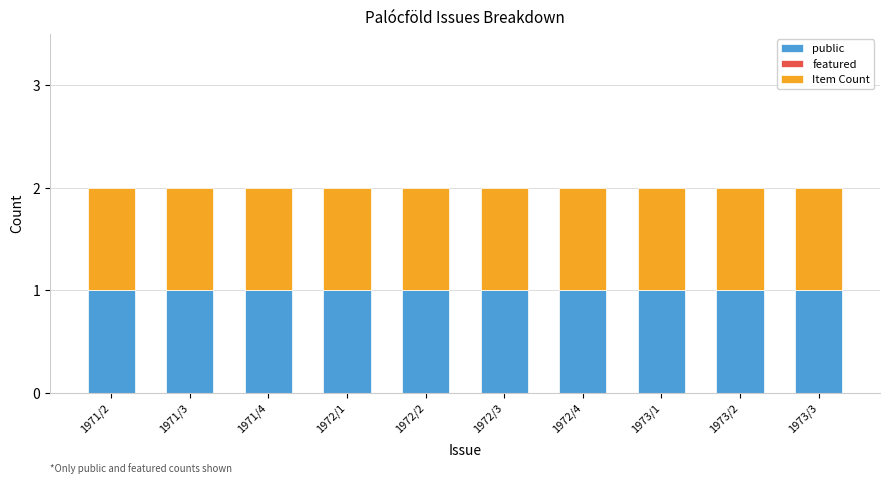

Reading left to right, extract all data points from this chart.

public: 1	1	1	1	1	1	1	1	1	1
featured: 0	0	0	0	0	0	0	0	0	0
Item Count: 1	1	1	1	1	1	1	1	1	1